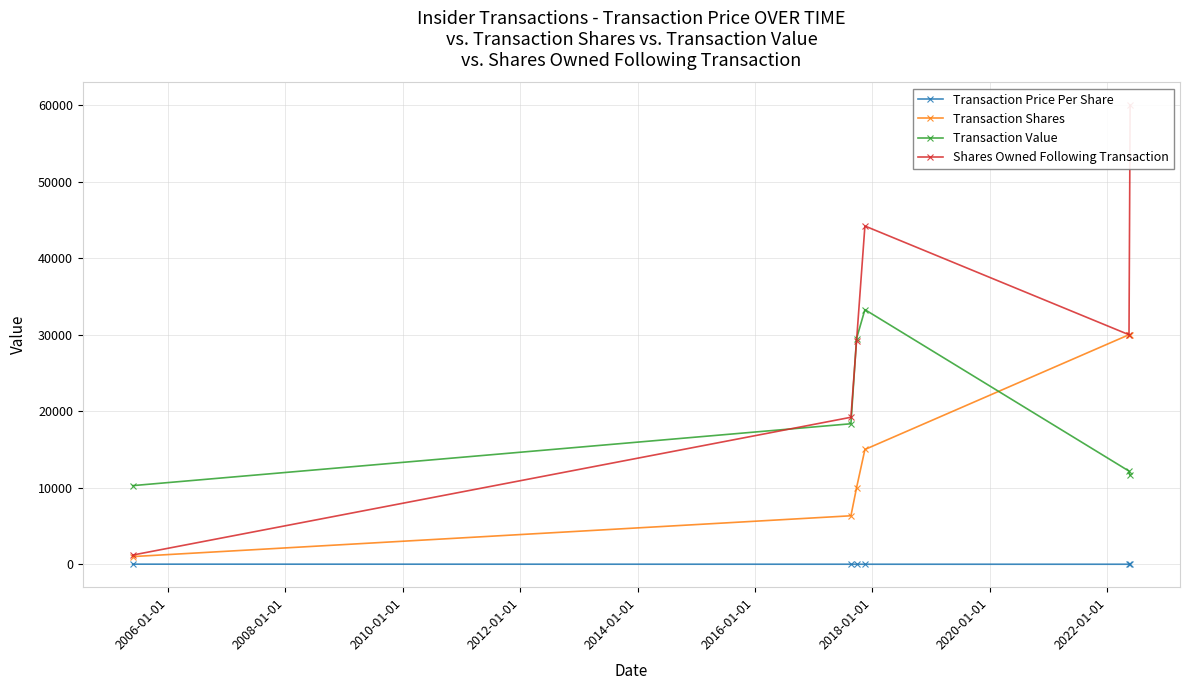

What is the value of the Transaction Shares point at the 2nd from the left?

6335.0